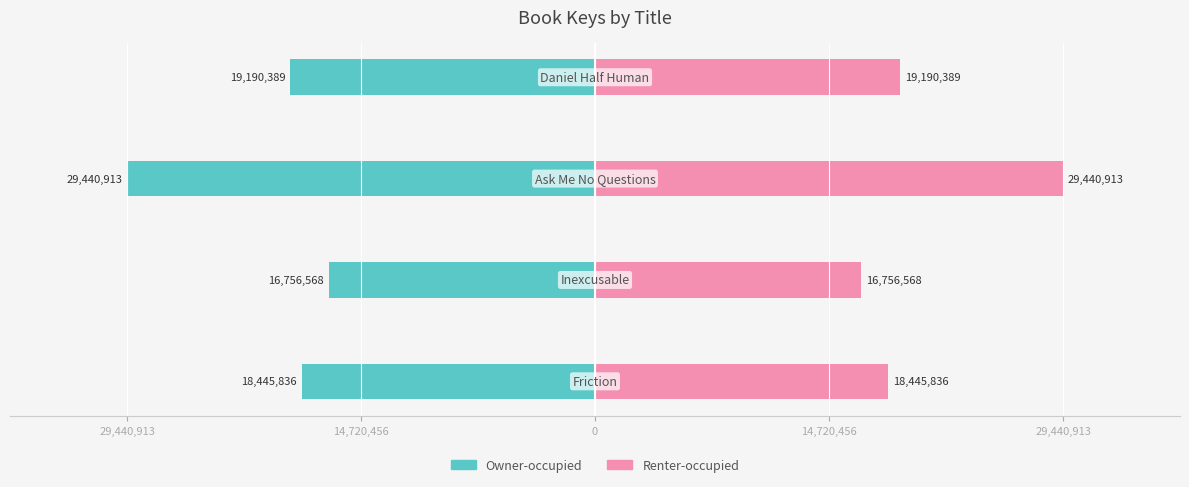

At 0, list the series in order from smallest to largest.

Owner-occupied, Renter-occupied